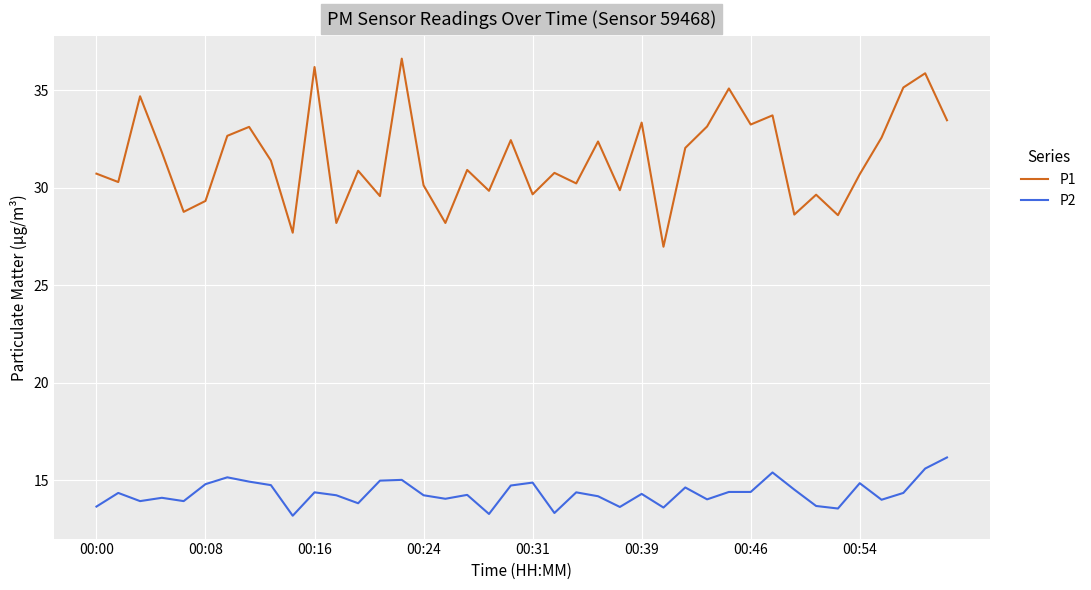

In P1, how many points are lower than both neighbors (excluding endpoints)?

14